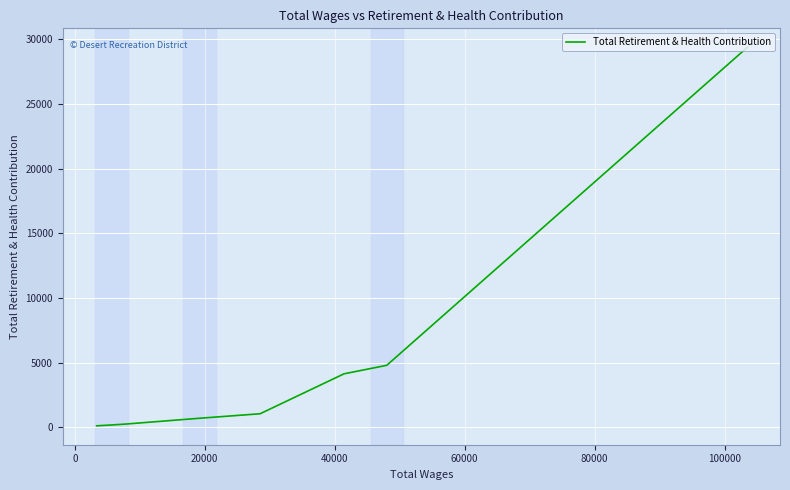

What is the sum of all values?

40657